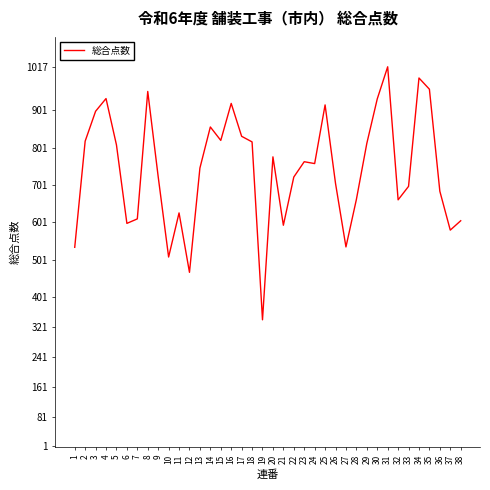

What is the smallest value displayed?

340